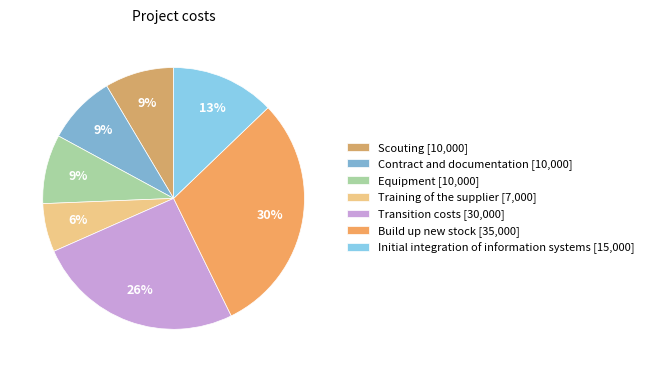

True or false: Build up new stock accounts for 30% of the total.

True